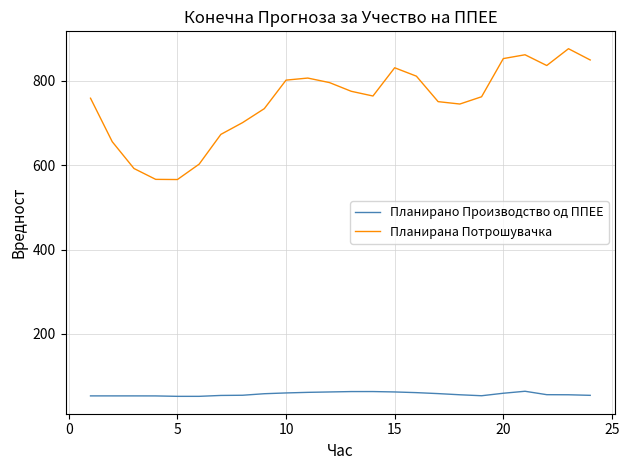

True or false: Планирано Производство од ППЕЕ and Планирана Потрошувачка intersect in this chart.

False